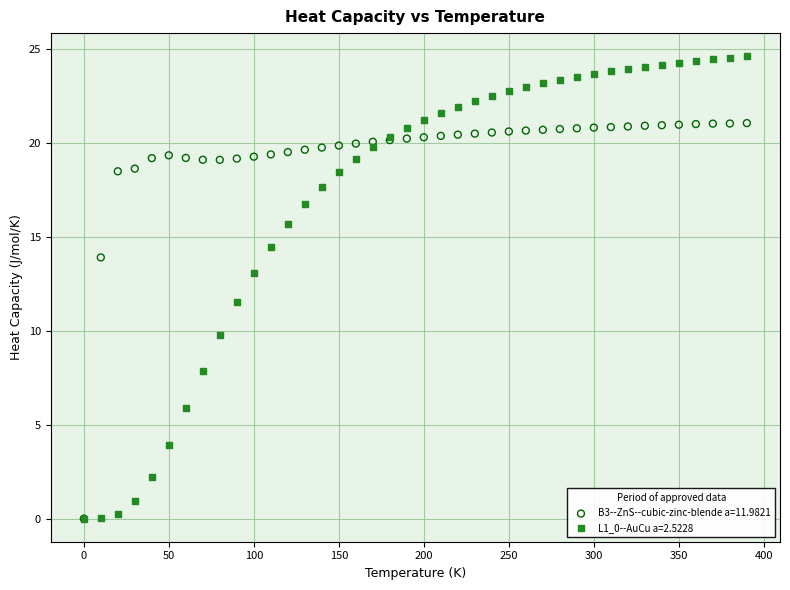

Across all series, what Y value is closest to 12?

11.5